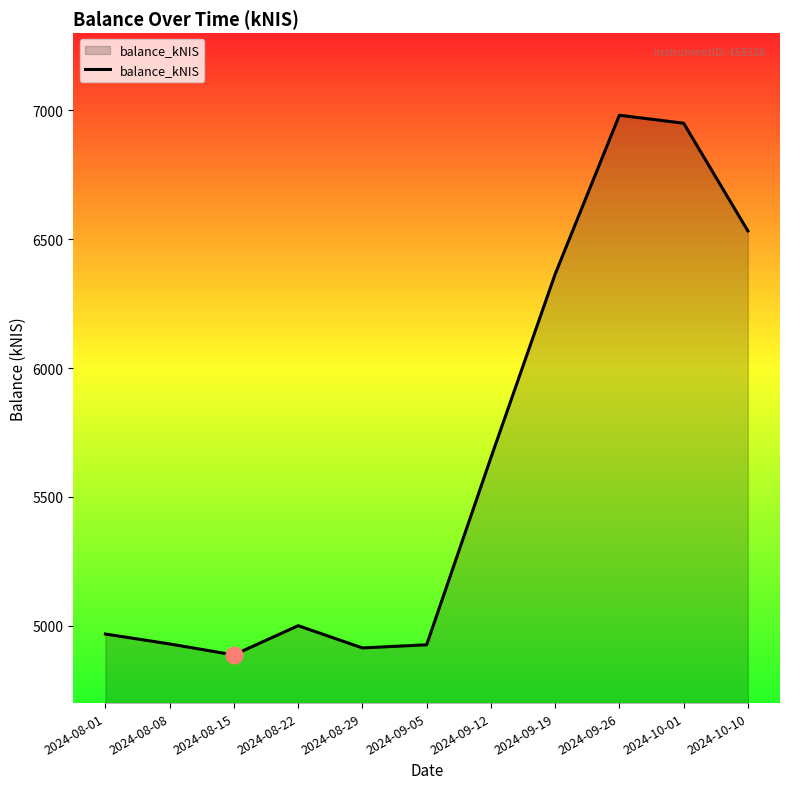

What is the sum of all values?

62106.6